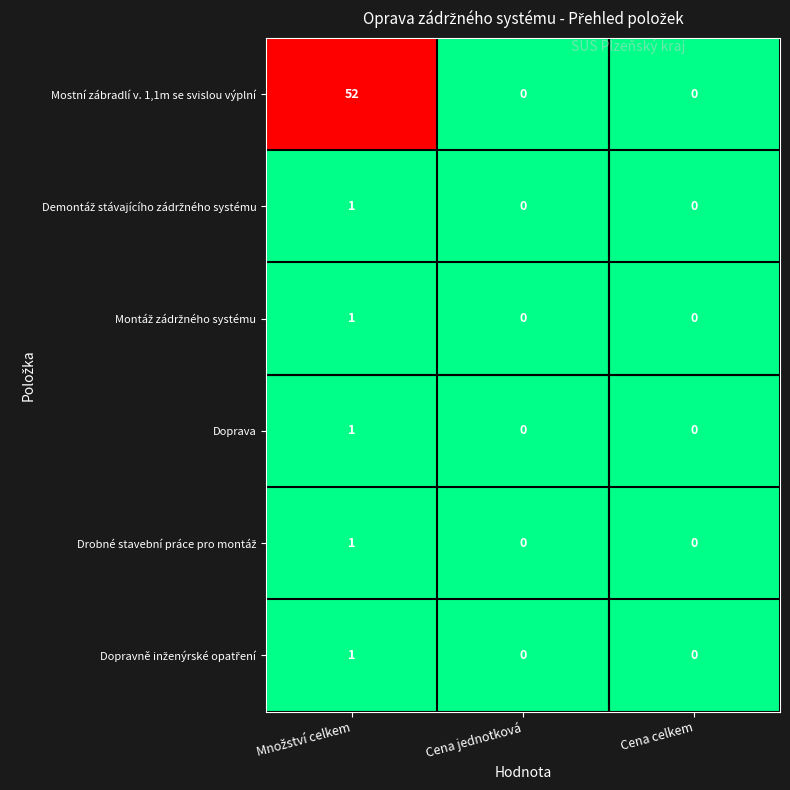

What is the greatest value displayed?

52